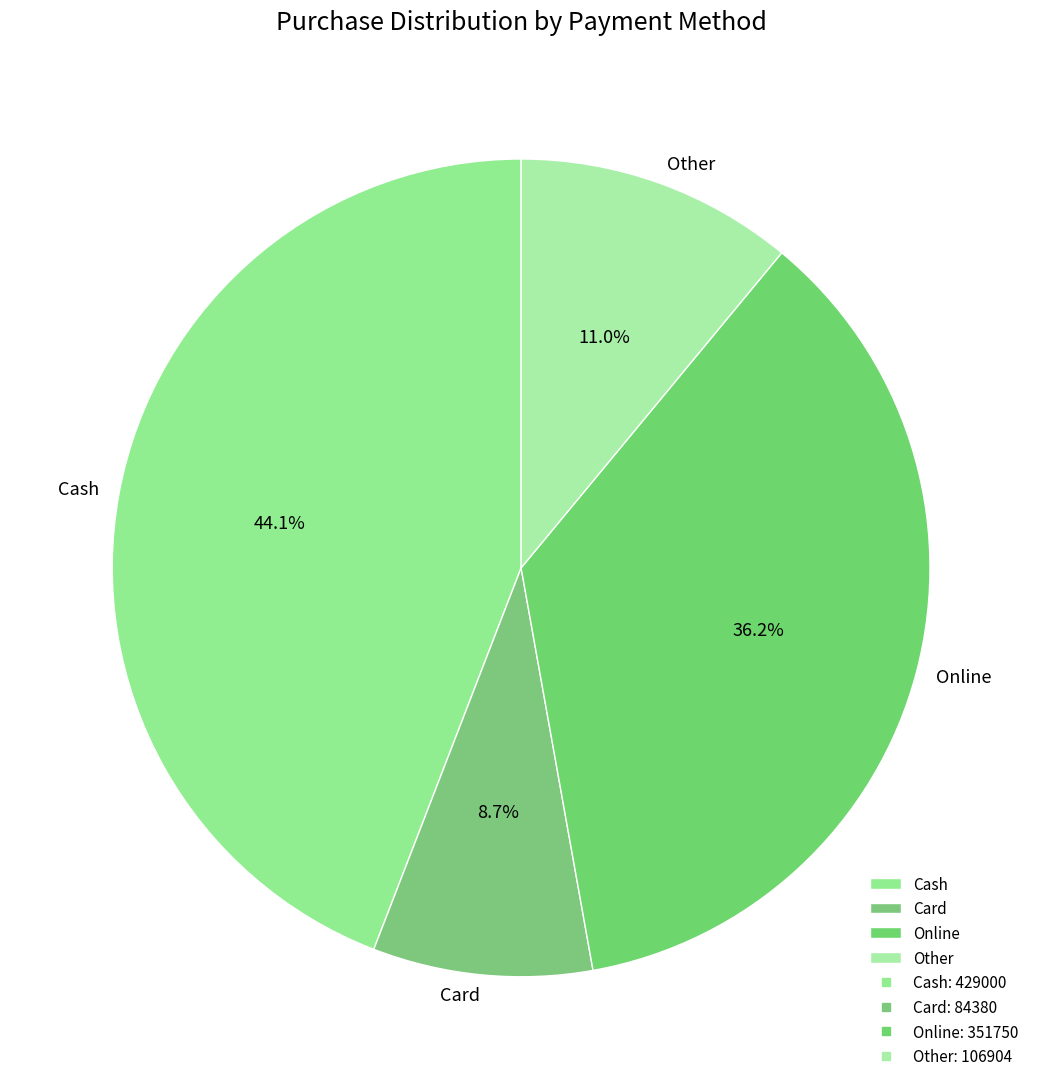

Which has a higher value, Cash or Other?

Cash